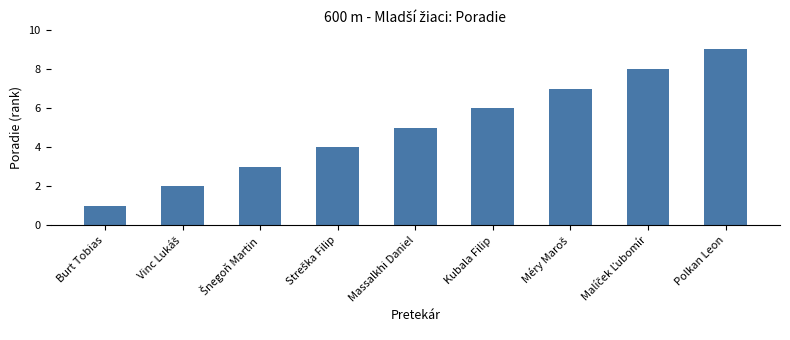

What position from the right is Polkan Leon?

1